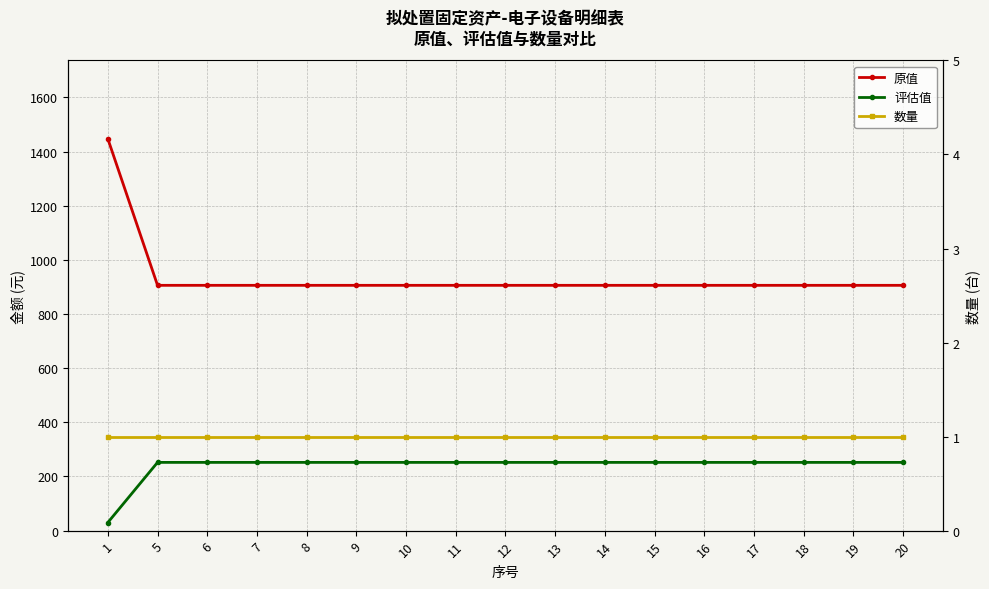

True or false: 原值 and 评估值 cross at least once.

False